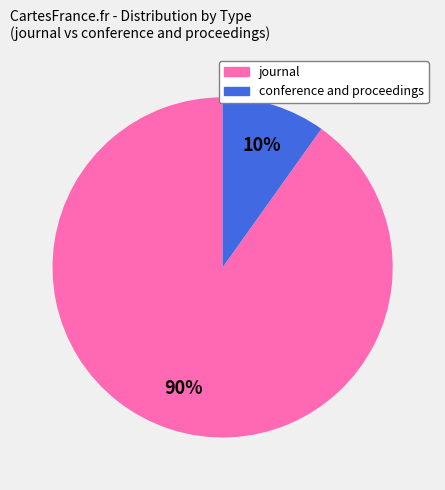

Rank the categories by value from lowest to highest.

conference and proceedings, journal